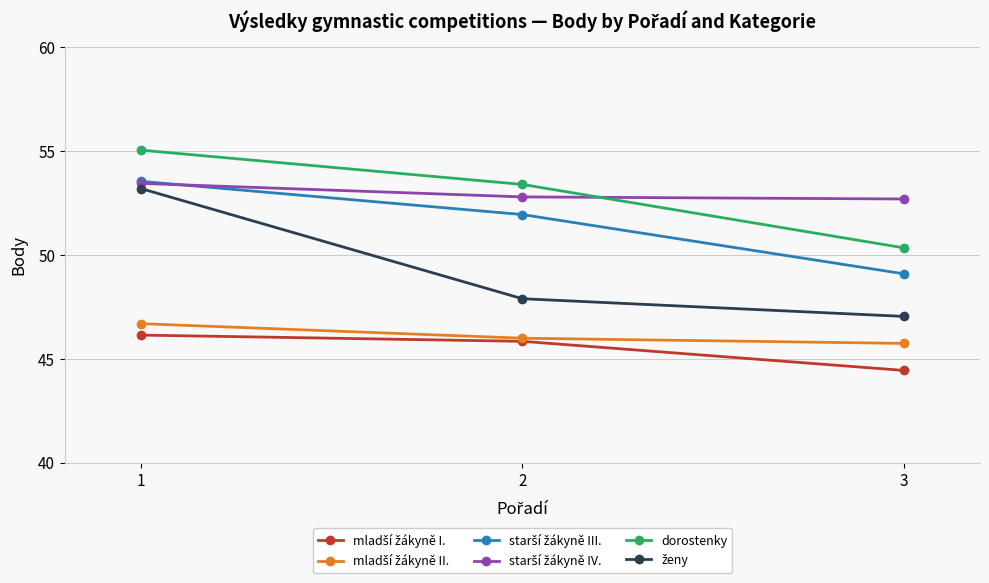

What is the minimum value shown in the chart?

44.5